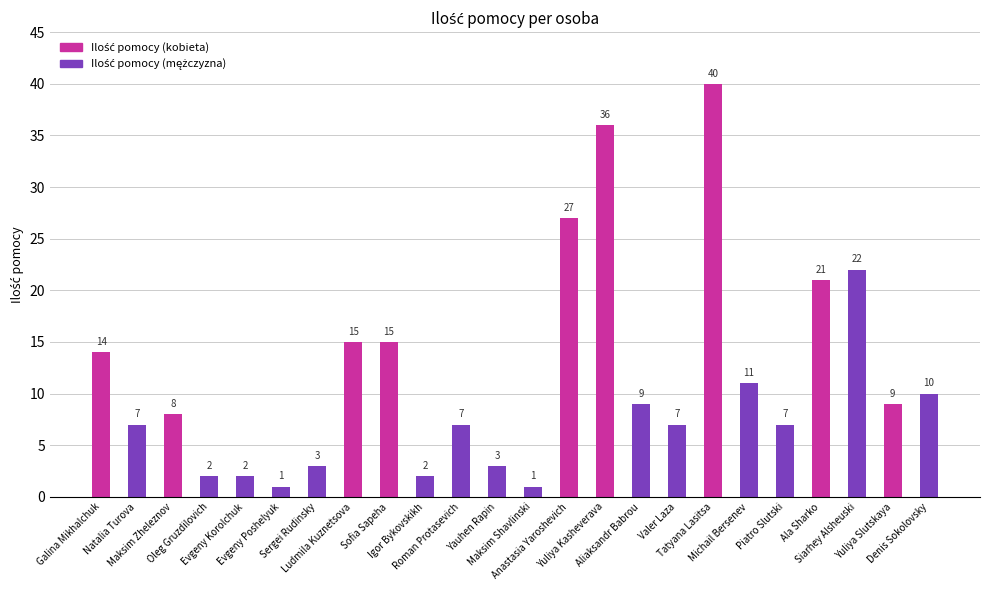

What is the difference between the maximum and minimum values?

39